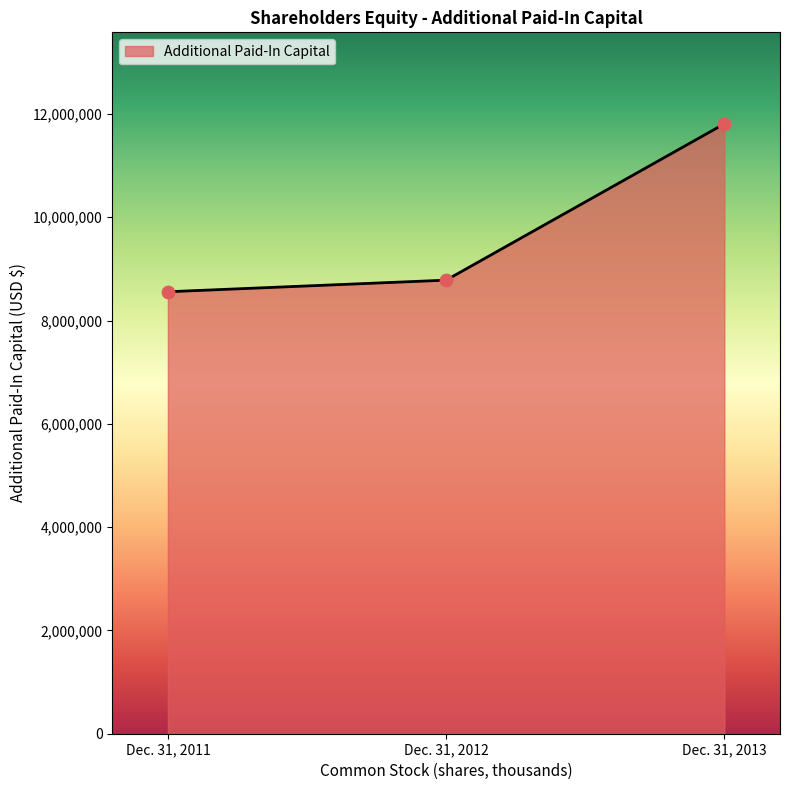

What is the change in value from Dec. 31, 2011 to Dec. 31, 2013?

+3251348